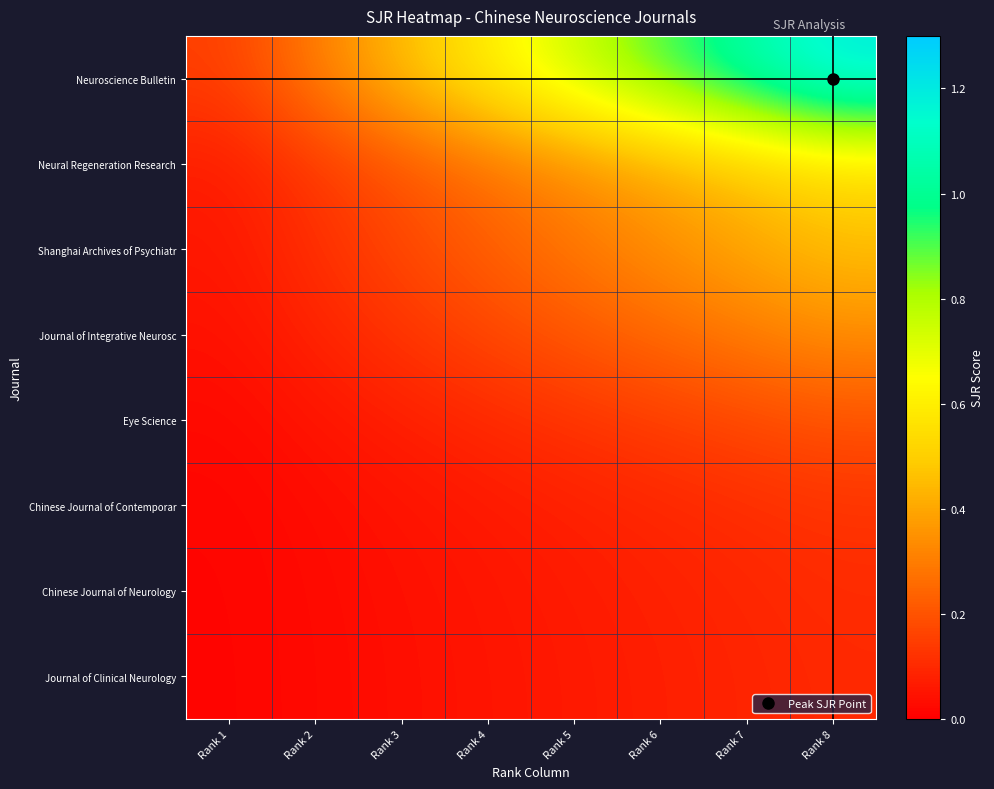

At Rank 1, list the series in order from smallest to largest.

Journal of Clinical Neurology, Chinese Journal of Neurology, Chinese Journal of Contemporar, Eye Science, Journal of Integrative Neurosc, Shanghai Archives of Psychiatr, Neural Regeneration Research, Neuroscience Bulletin